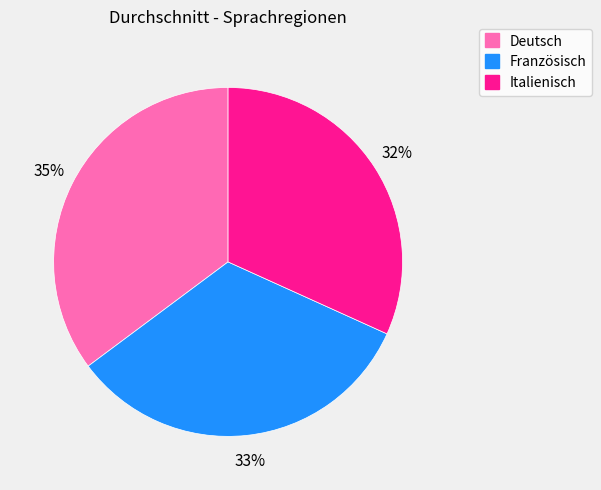

To the nearest percent, what is the average slice percentage?

33%